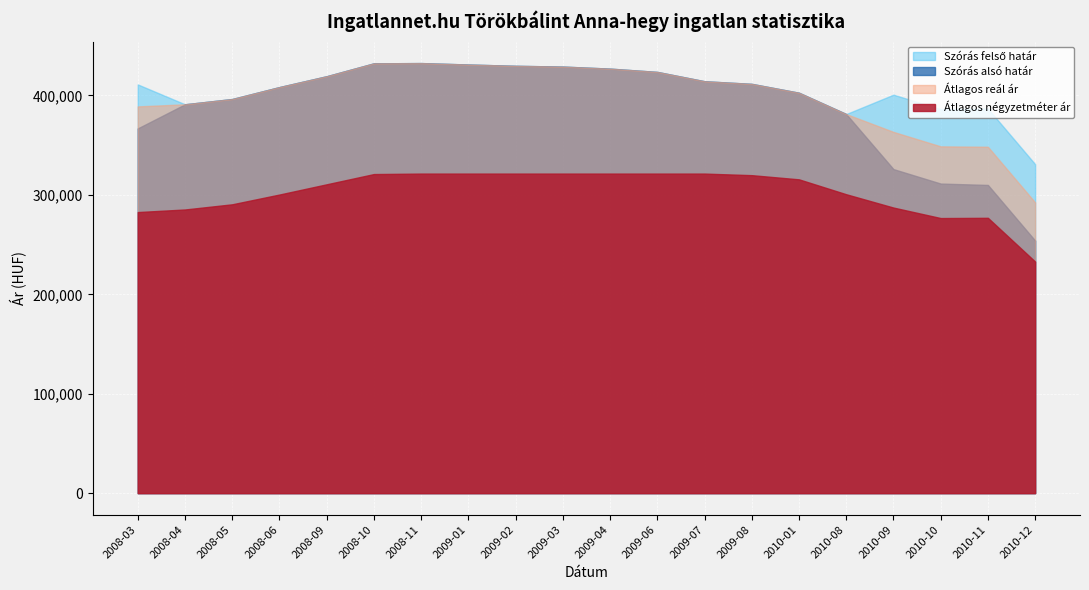

The value of Átlagos négyzetméter ár at 2008-06 is 473849. True or false?

False